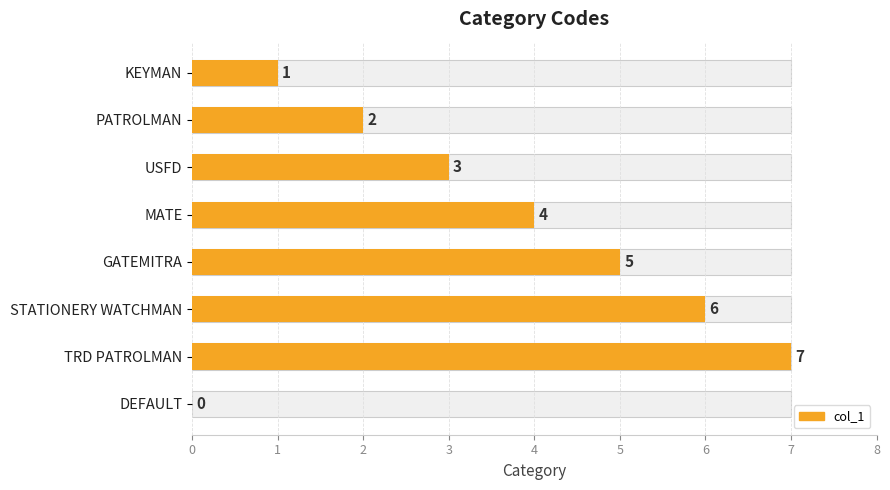

What is the sum of all values?

28